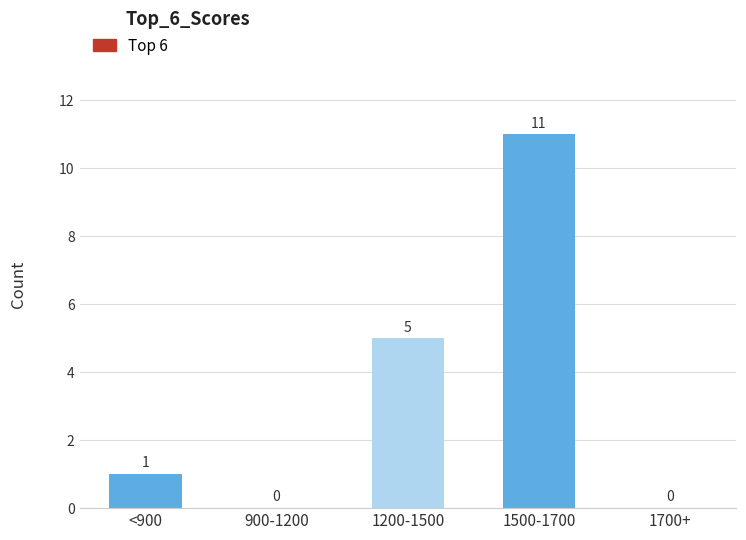

Reading left to right, list all the values displayed in this chart.

<900=1	900-1200=0	1200-1500=5	1500-1700=11	1700+=0